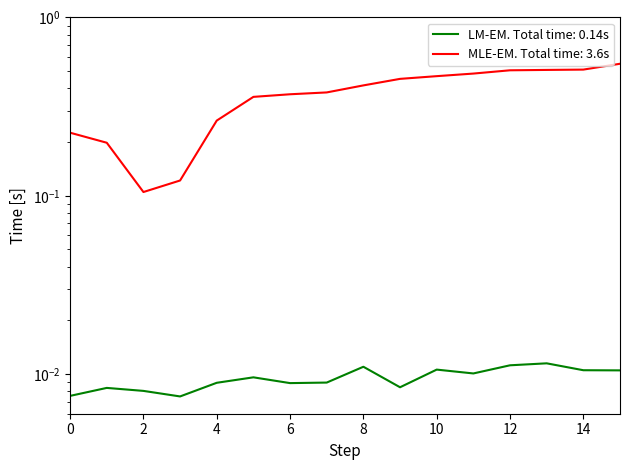

The value of LM-EM. Total time: 0.14s at 9 is 0.0. True or false?

False